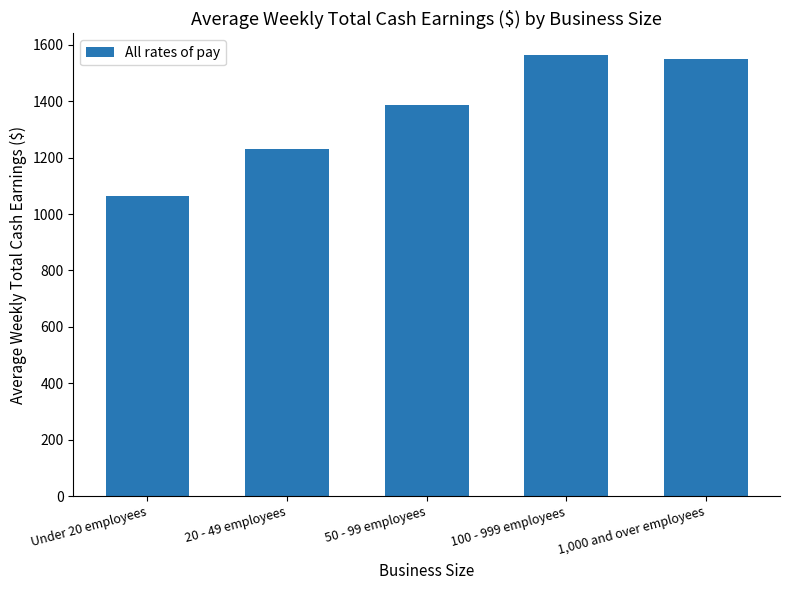

What is the minimum value shown in the chart?

1065.0